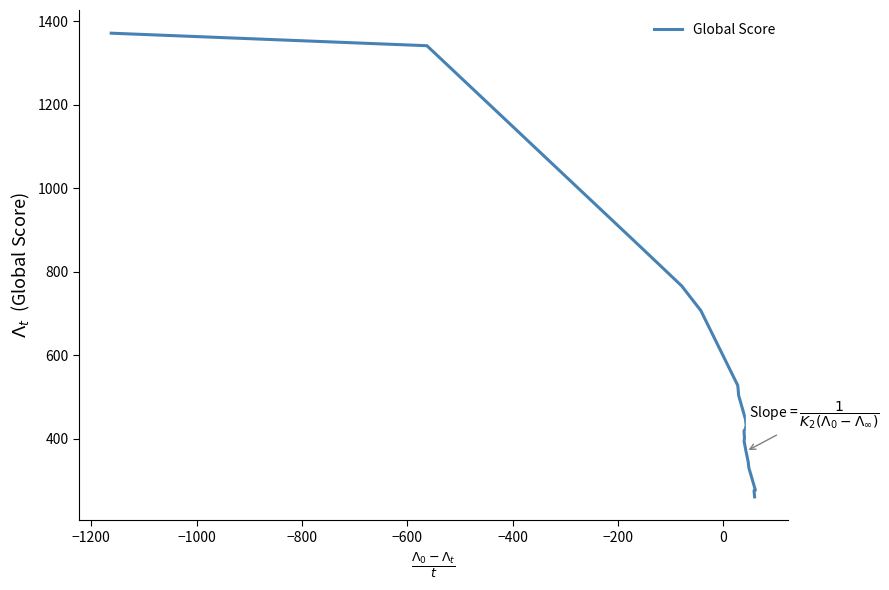

The chart shows a value of 897 at −200. True or false?

False